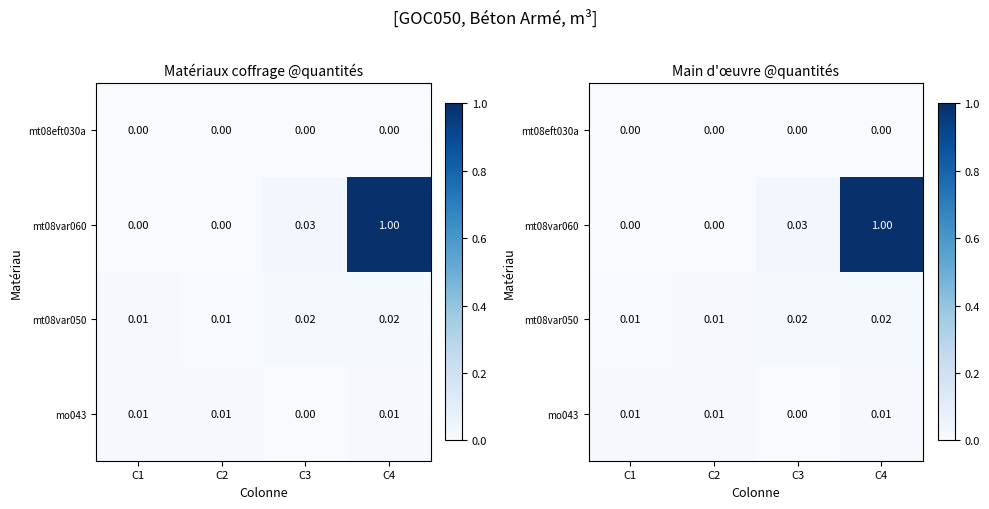

Which series has the largest total across all categories?

mt08var060